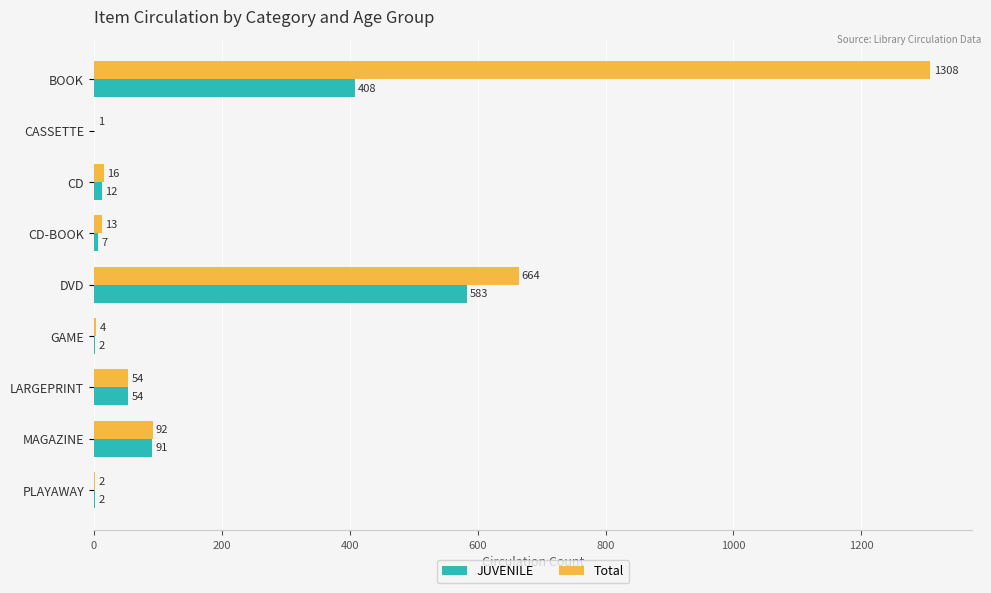

Which series has the largest total across all categories?

Total